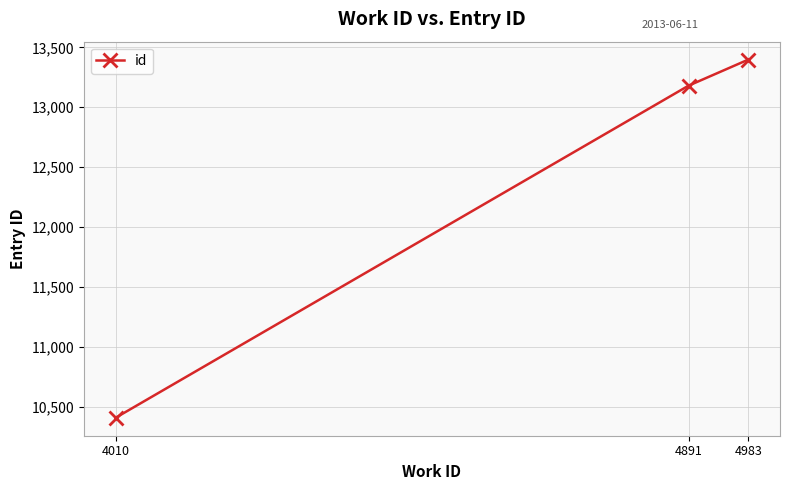

Reading left to right, list all the values displayed in this chart.

10406	13180	13398